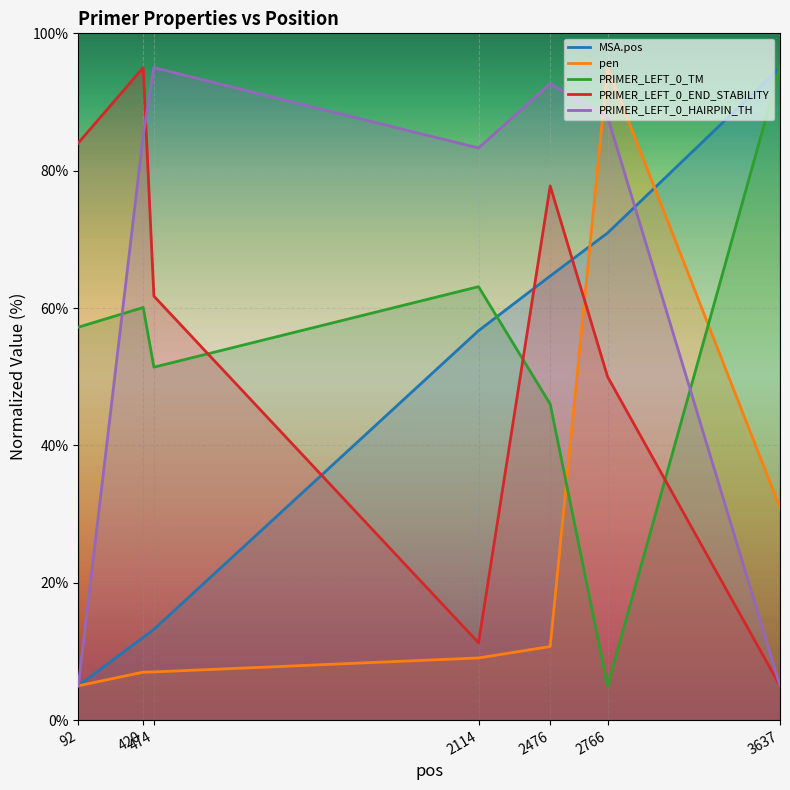

At how many categories does at least one series exceed 59?

7